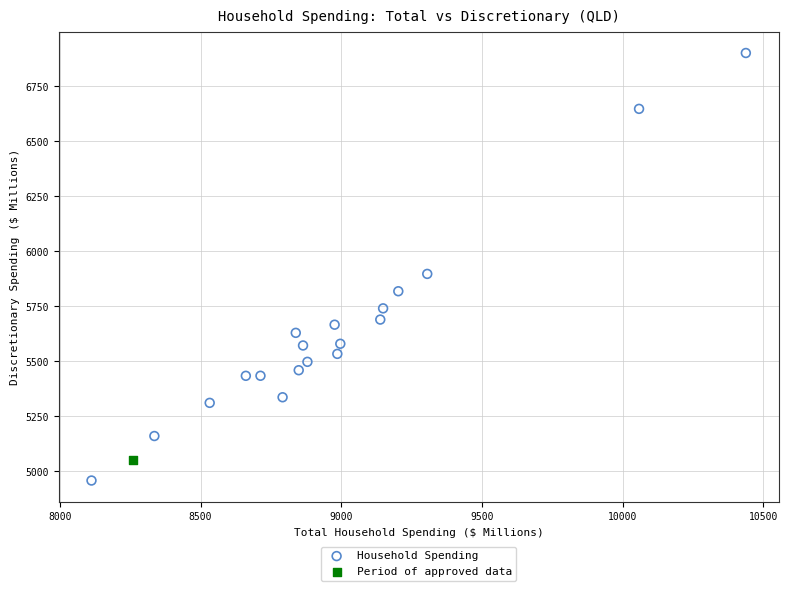

What are all the series names shown in the legend?

Household Spending, Period of approved data